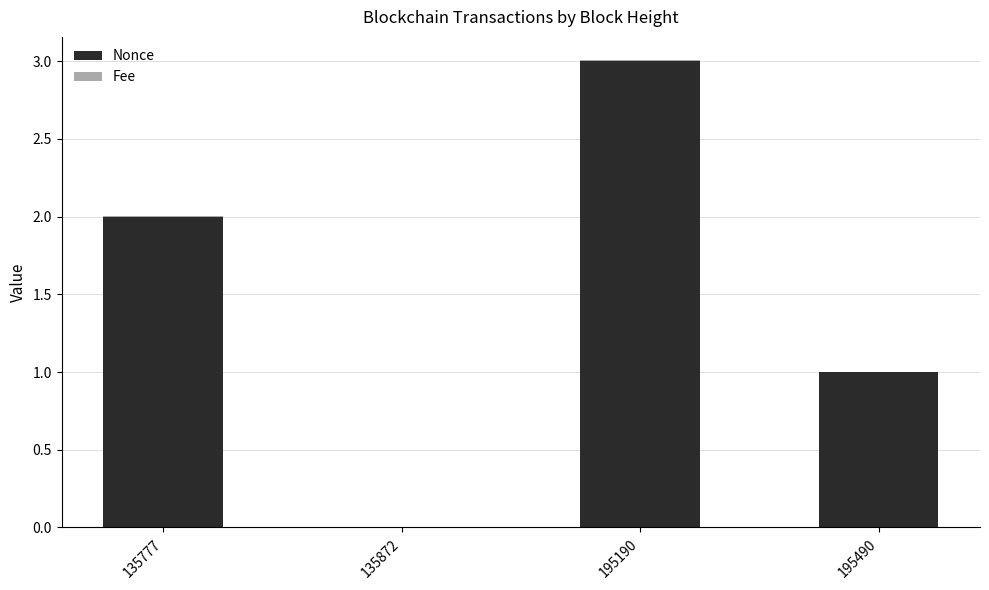

True or false: Nonce has a value of 0.0 at 135872.

True